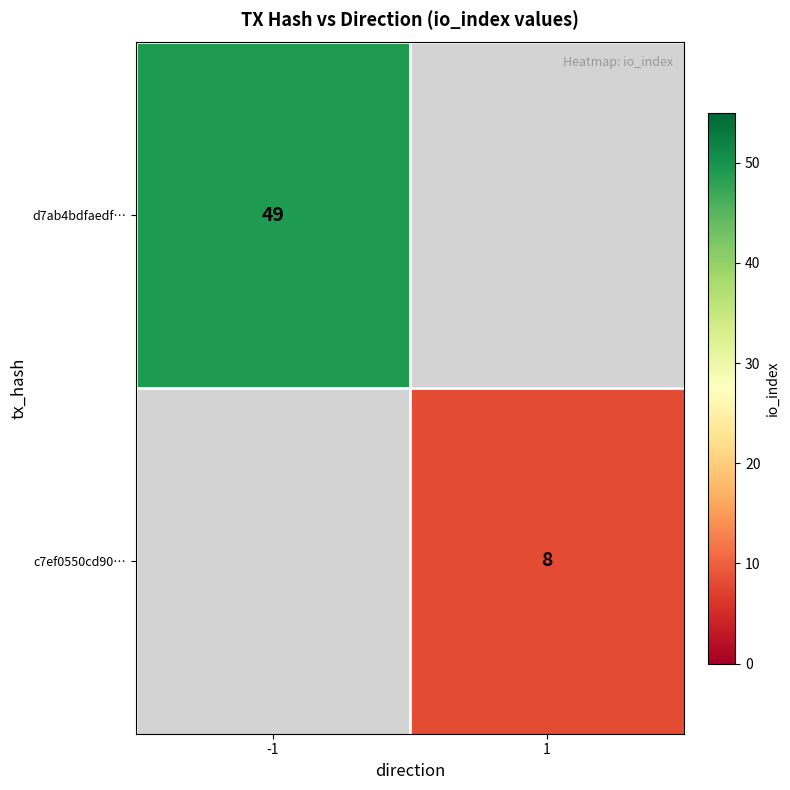

The value of d7ab4bdfaedf… at -1 is 49. True or false?

True